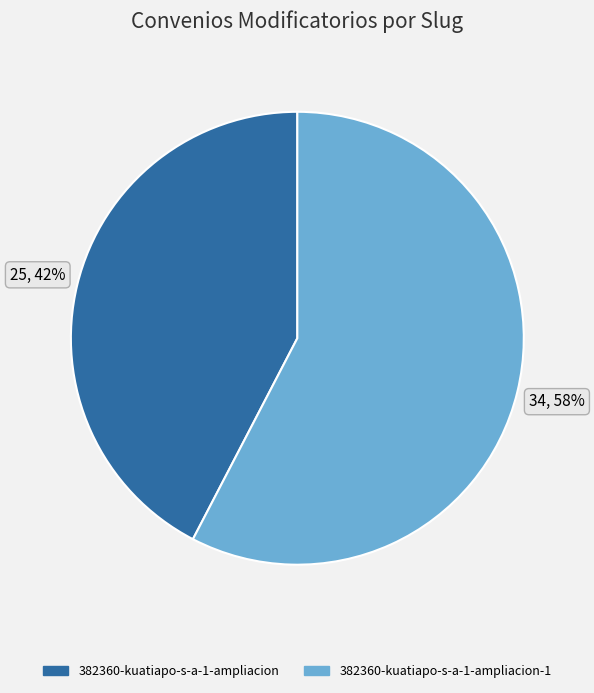

Does any single category account for the majority?

Yes